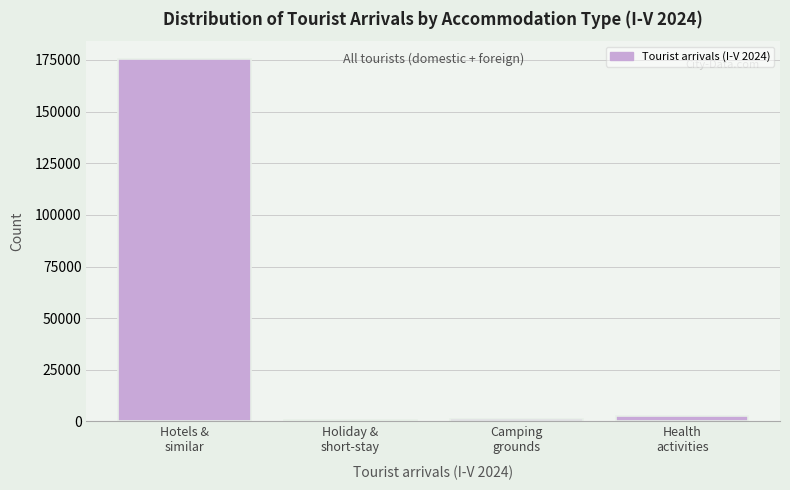

What is the average value?

45018